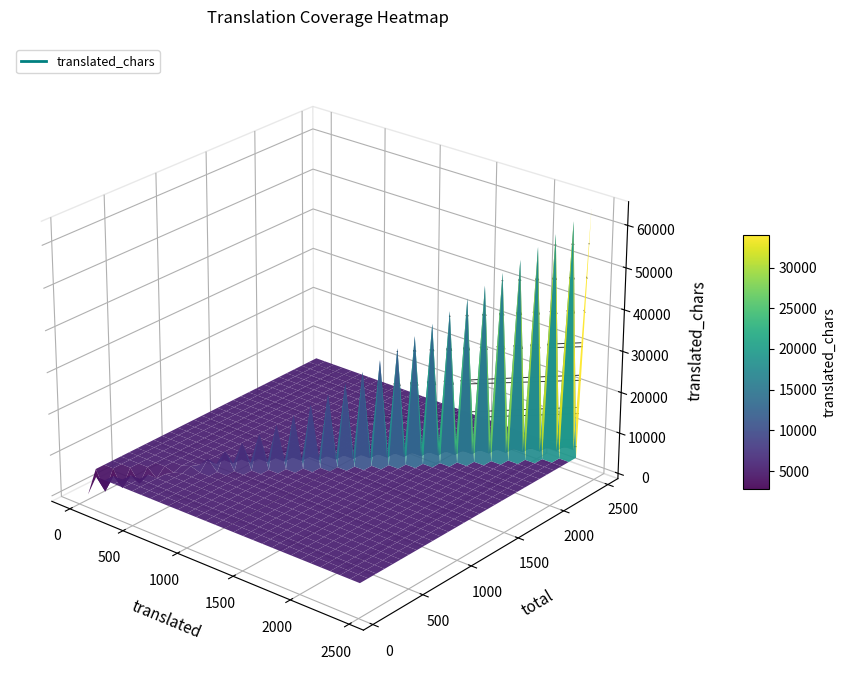

Reading right to left, what are all the values shown in this chart?

Arabic: 51809	1084	1088
Azerbaijani: 32	6	83
Belarusian: 460	70	80
Bulgarian: 517	77	80
Bengali (Bangladesh): 29	5	81
Catalan: 852	104	113
Kurdish (Central): 75	12	80
Czech: 1050	123	133
Danish: 173	26	80
German: 640	89	93
Greek: 70	11	80
English: 64199	2443	2443
Spanish: 770	91	93
Filipino: 455	69	80
French: 1397	158	166
Hebrew: 246	38	81
Hungarian: 39	8	85
Indonesian: 744	97	106
Italian: 1651	175	219
Japanese: 5598	710	718
Korean: 108	17	80
Polish: 789	57	116
Malay: 23	4	81
Norwegian Bokmal: 70	11	80
Dutch: 25	4	80